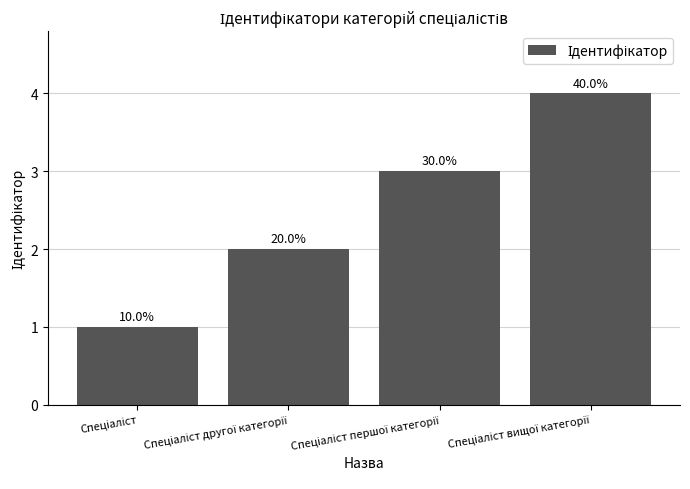

Does the chart contain any negative values?

No